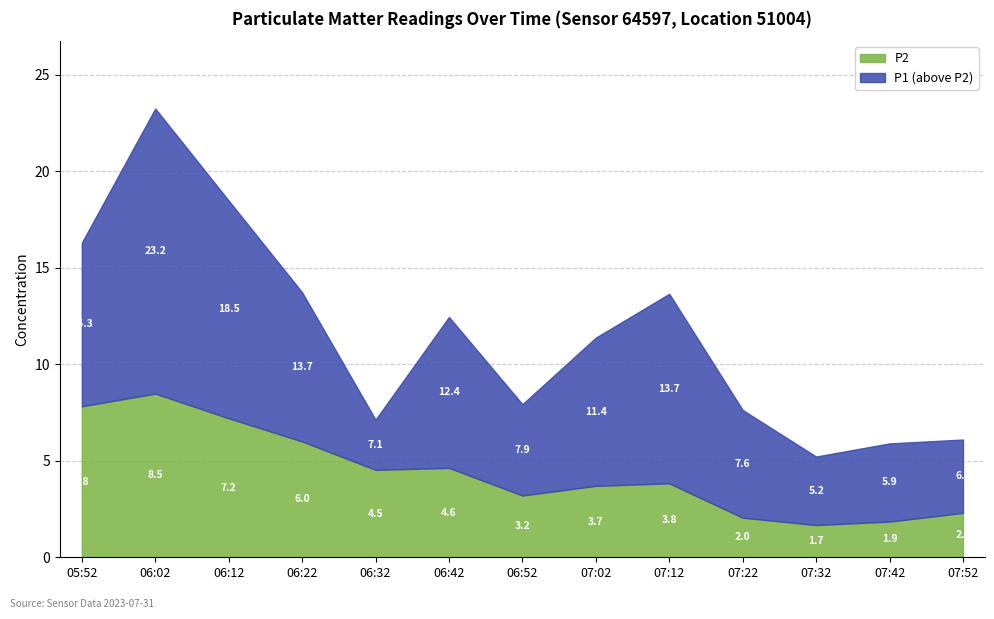

True or false: P2 and P1 cross at least once.

False